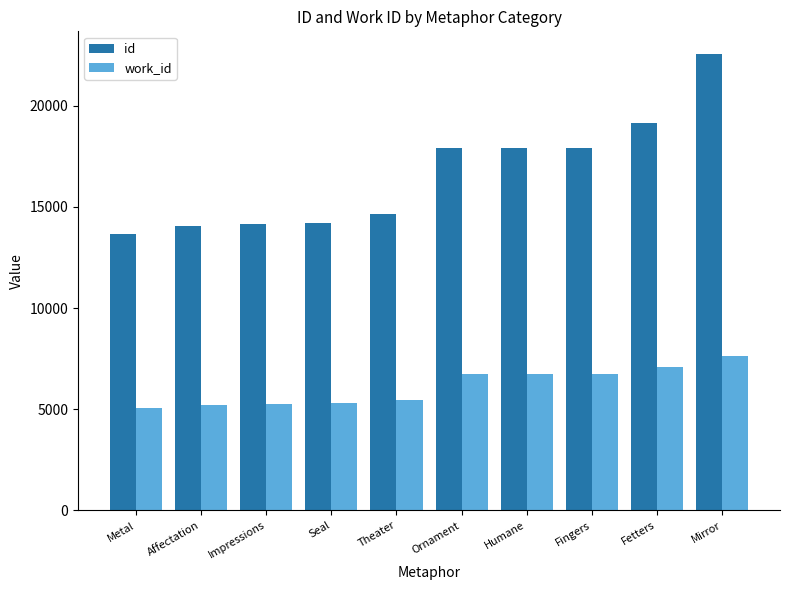

Is it true that work_id equals 9026 at Affectation?

False